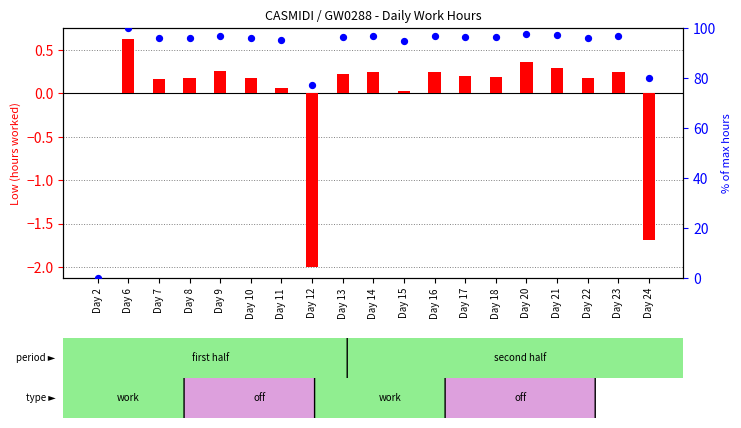

Which series reaches the minimum Y coordinate?

transformed count